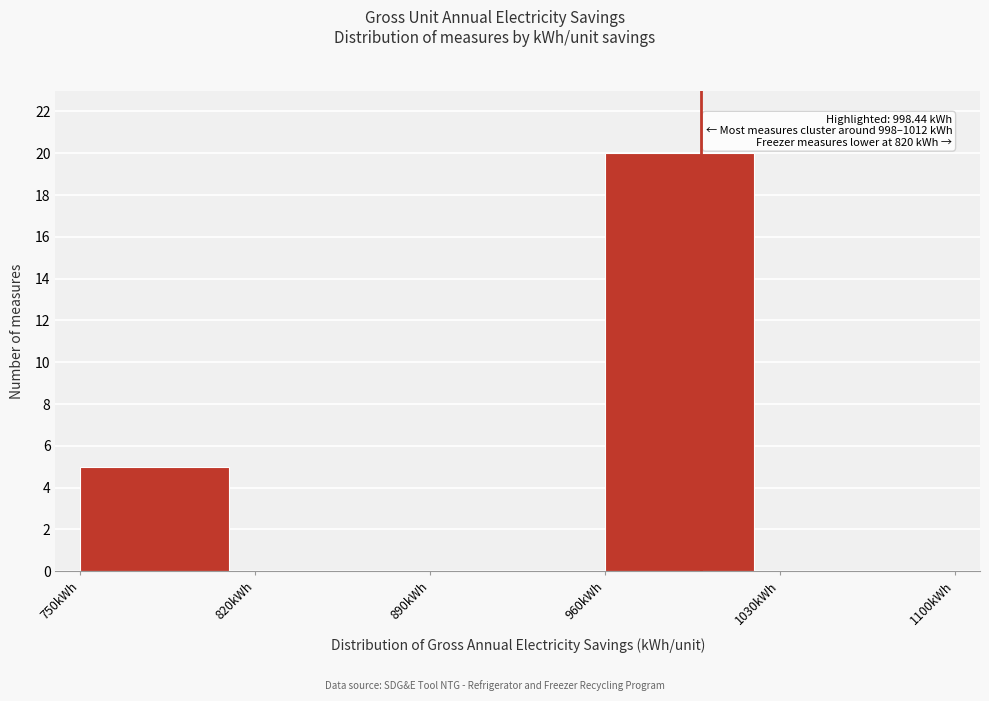

Which range on the x-axis has the tallest bar?

960 to 1030